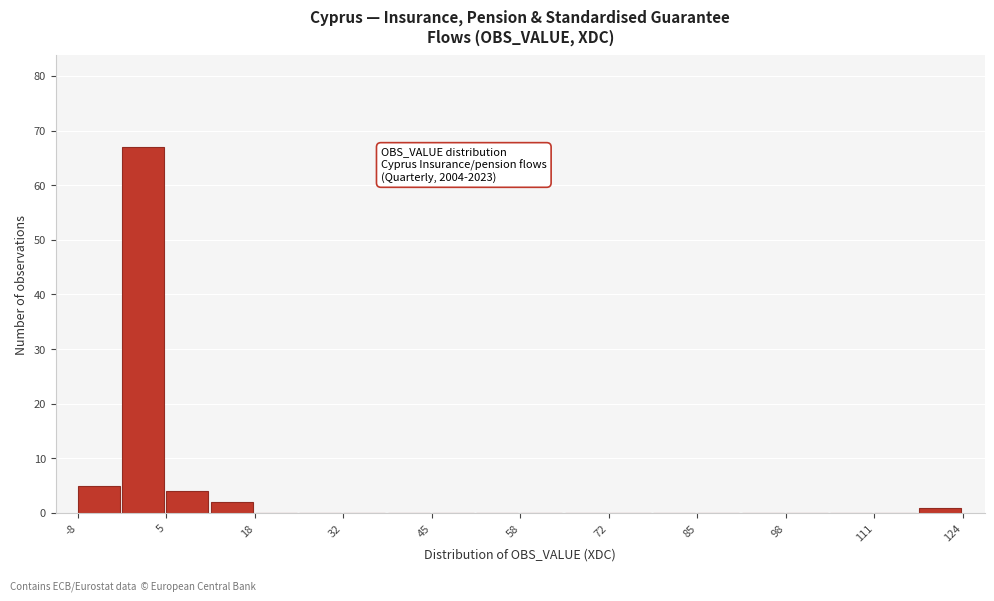

Around what value on the x-axis is the tallest bar? Give the approximate position of its centre, as read against the axis.

2